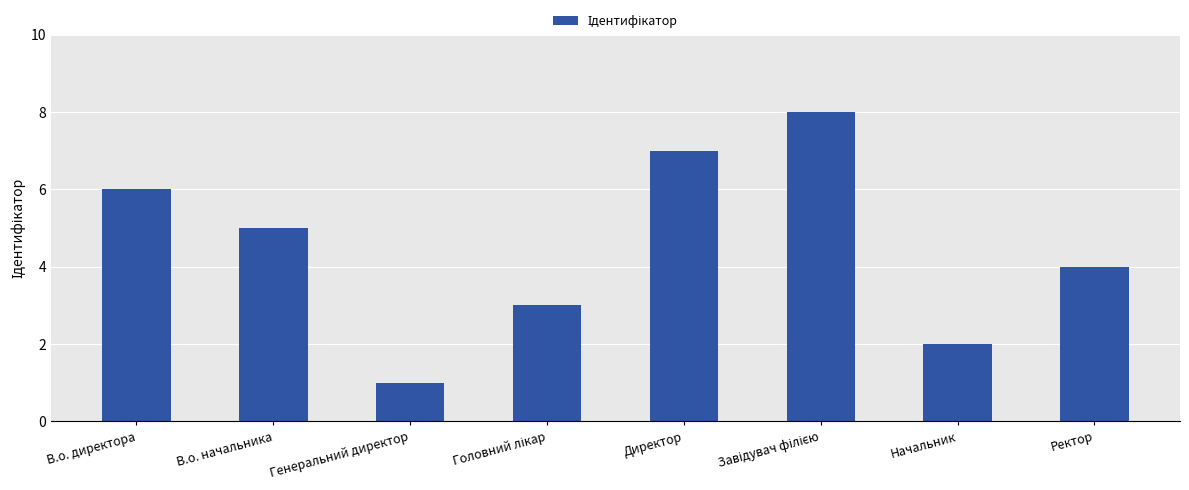

Which has a higher value, Директор or В.о. директора?

Директор